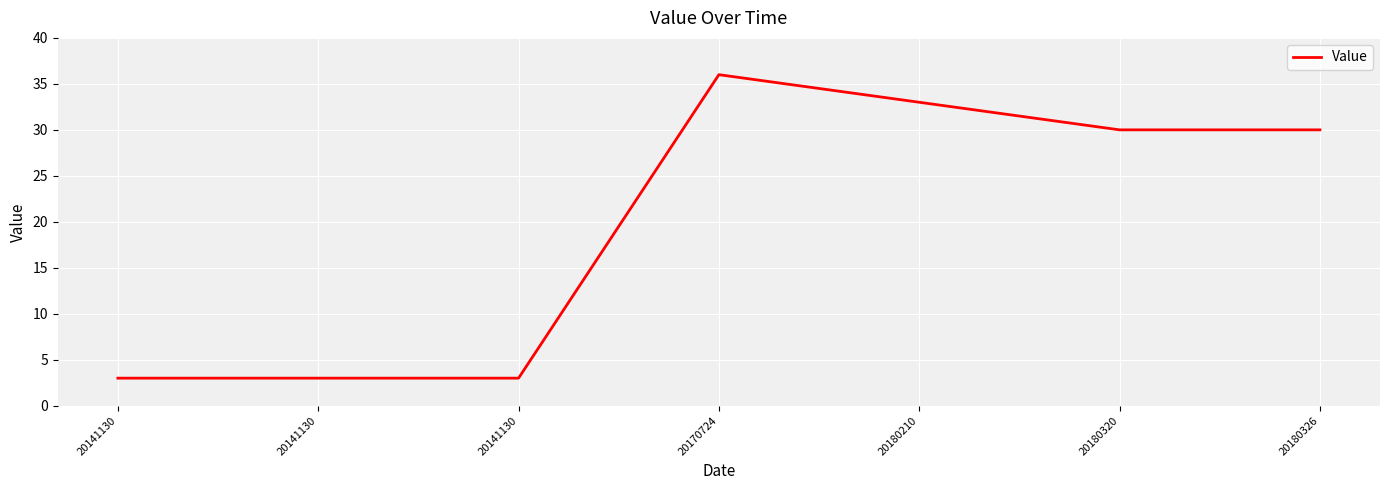

Rank the categories by value from highest to lowest.

20170724, 20180210, 20180320, 20180326, 20141130, 20141130, 20141130